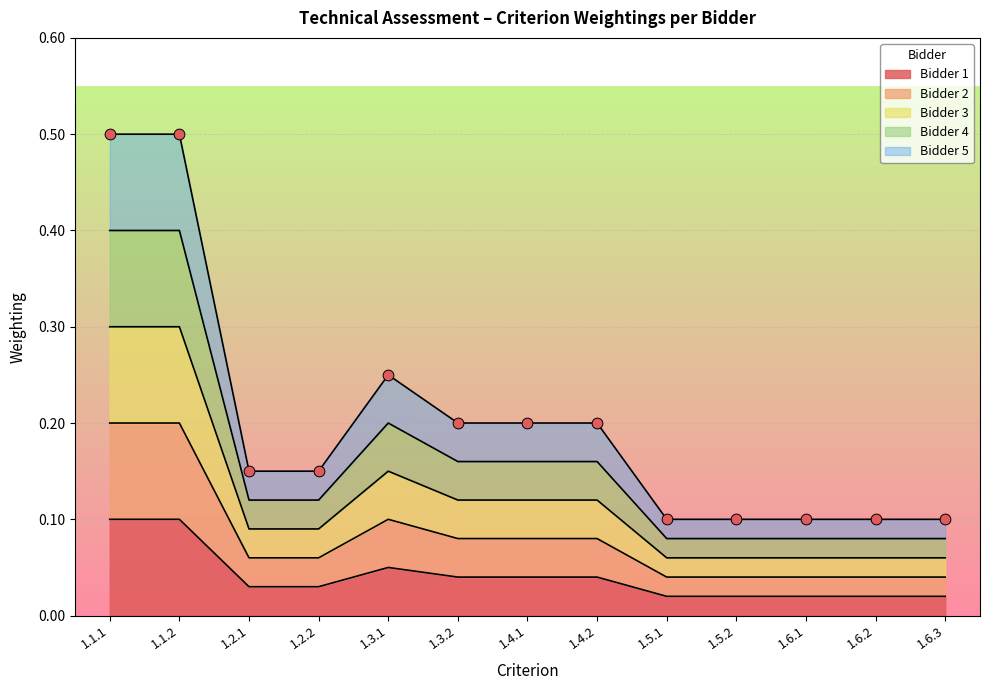

Which series has the widest spread of Y values?

Bidder 4